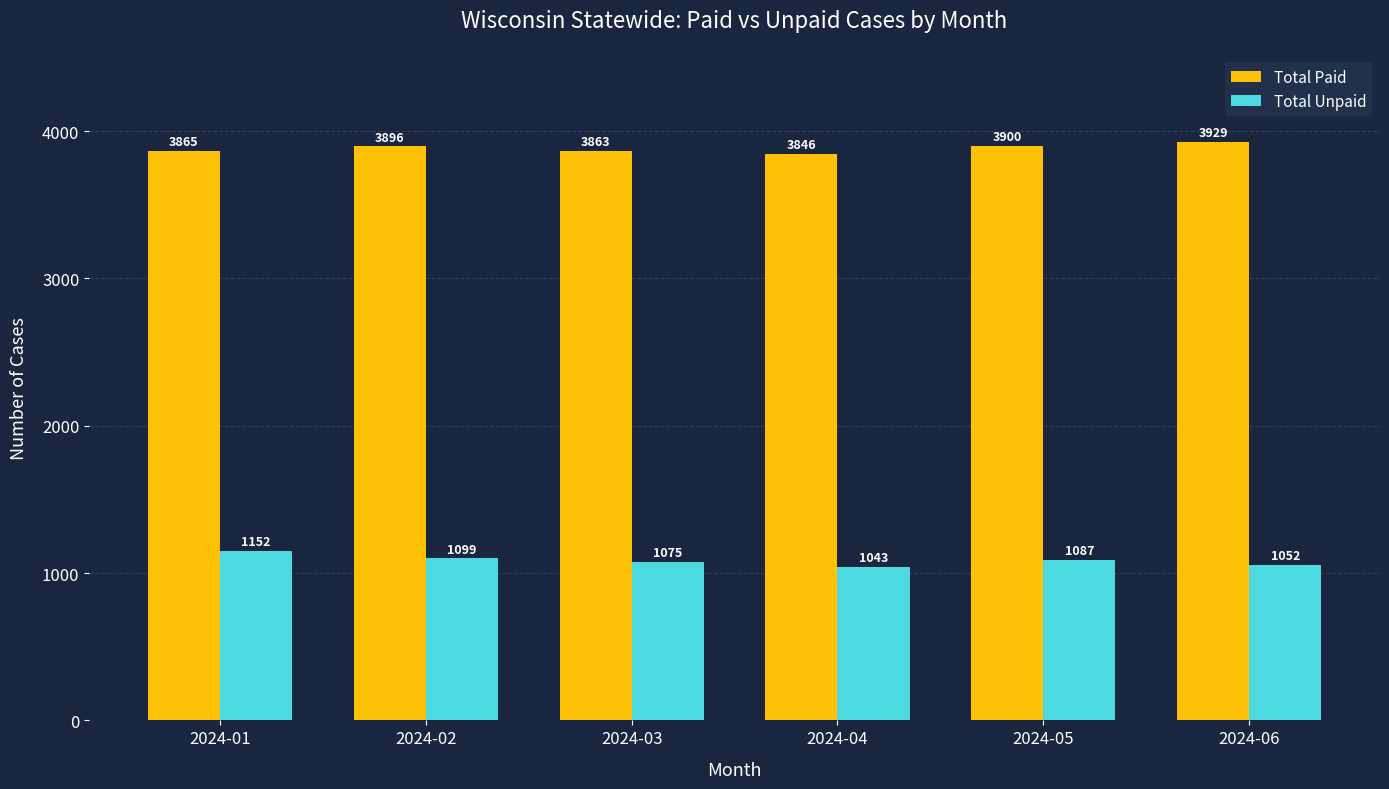

What is the total value across all series at 2024-03?

4938